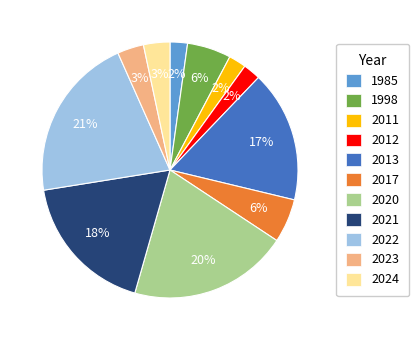

To the nearest percent, what is the difference between the largest and smallest slice percentages?

19%